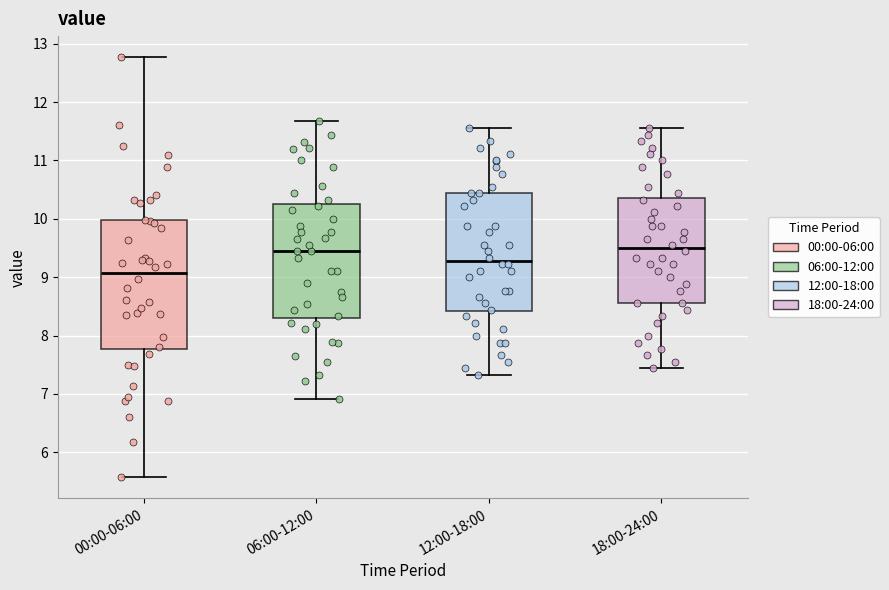

Which box is the tallest, from its lower edge to its upper edge?

00:00-06:00